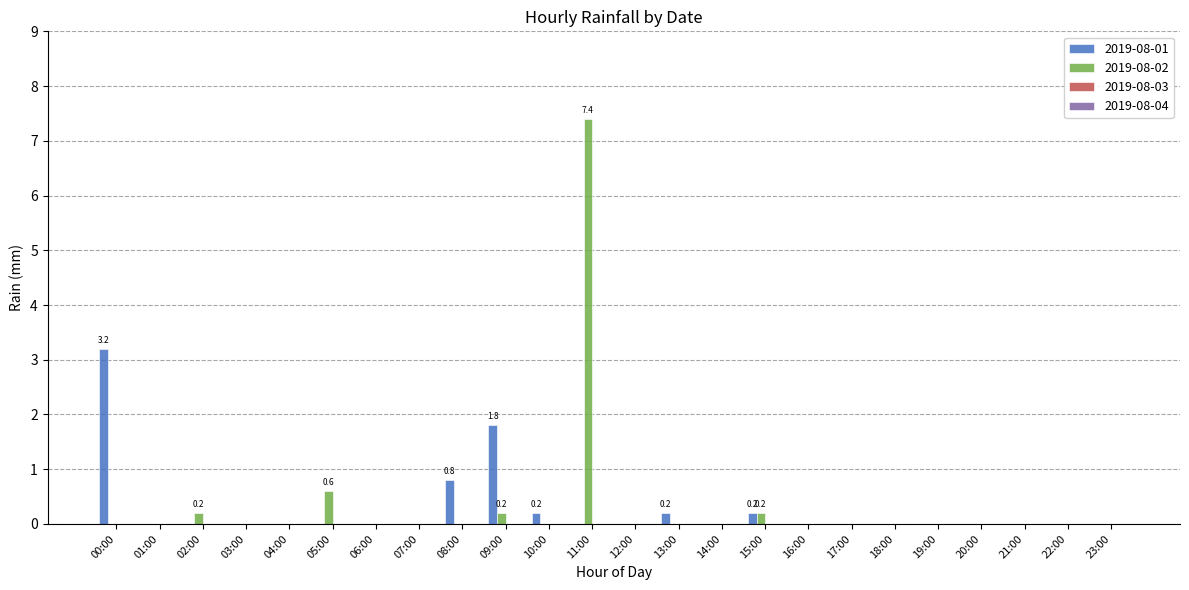

Reading left to right, extract all data points from this chart.

2019-08-01: 00:00=3.2	01:00=0.0	02:00=0.0	03:00=0.0	04:00=0.0	05:00=0.0	06:00=0.0	07:00=0.0	08:00=0.8	09:00=1.8	10:00=0.2	11:00=0.0	12:00=0.0	13:00=0.2	14:00=0.0	15:00=0.2	16:00=0.0	17:00=0.0	18:00=0.0	19:00=0.0	20:00=0.0	21:00=0.0	22:00=0.0	23:00=0.0
2019-08-02: 00:00=0.0	01:00=0.0	02:00=0.2	03:00=0.0	04:00=0.0	05:00=0.6	06:00=0.0	07:00=0.0	08:00=0.0	09:00=0.2	10:00=0.0	11:00=7.4	12:00=0.0	13:00=0.0	14:00=0.0	15:00=0.2	16:00=0.0	17:00=0.0	18:00=0.0	19:00=0.0	20:00=0.0	21:00=0.0	22:00=0.0	23:00=0.0